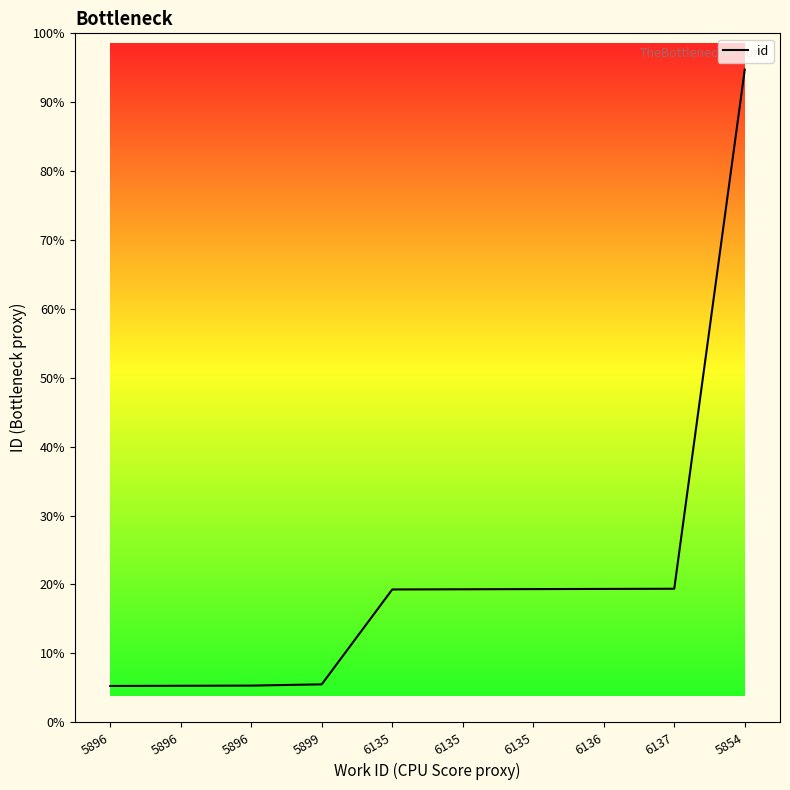

What is the label of the 7th point from the right?

5899